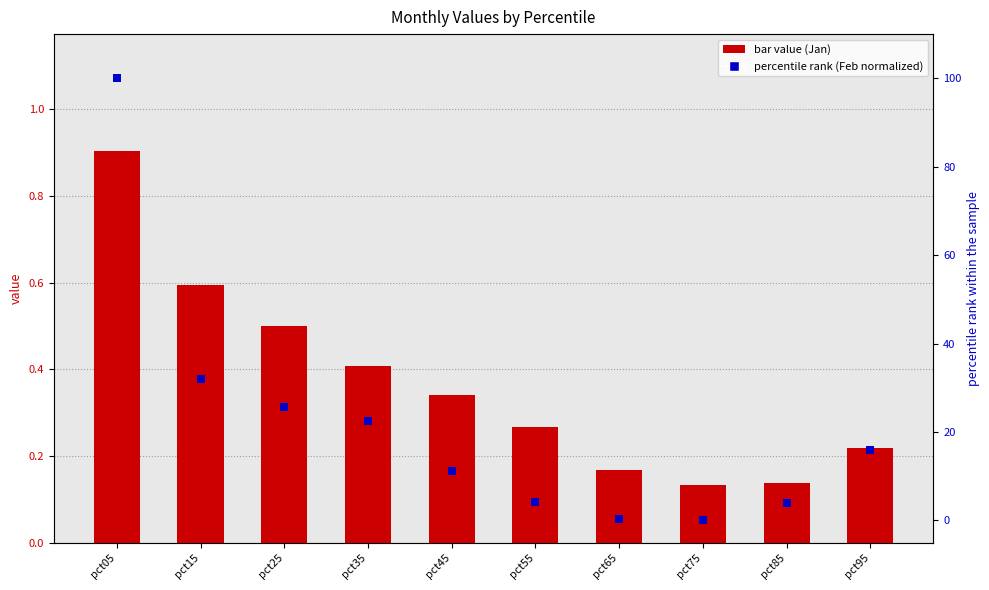

What is the total value across all series at pct25?

26.1